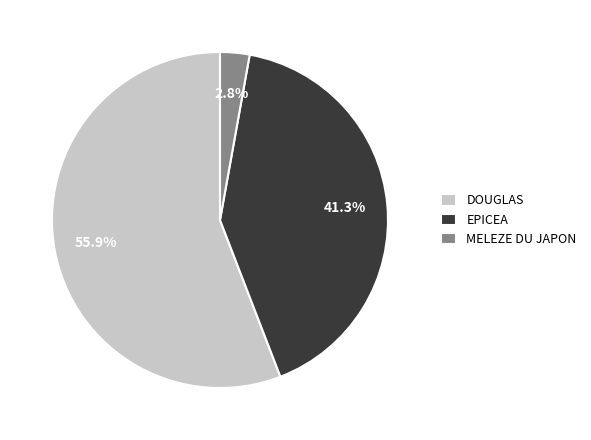

What is the ratio of the value at EPICEA to the value at DOUGLAS?

0.7